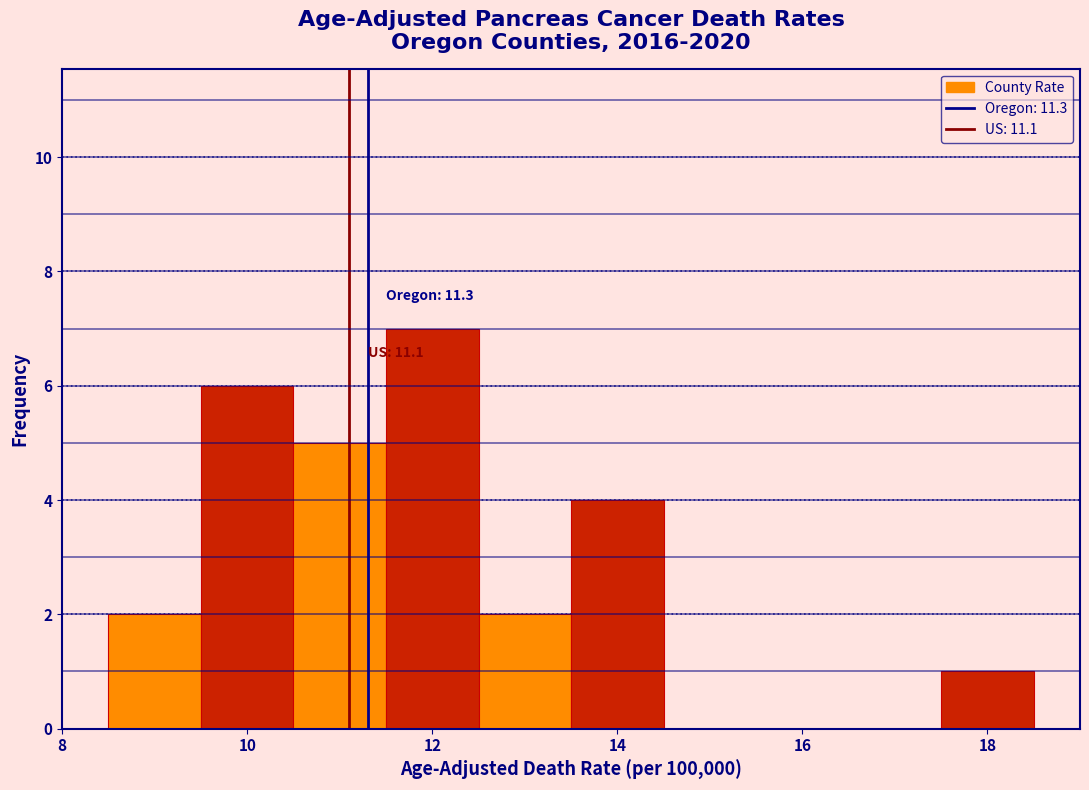

Which range on the x-axis has the tallest bar?

11.5 to 12.5